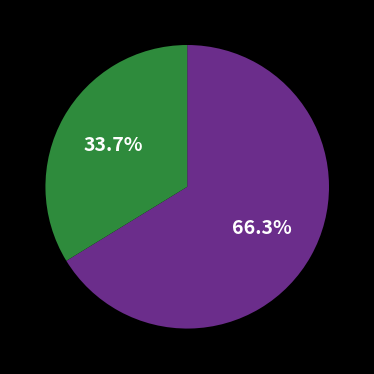

Does any single category account for the majority?

Yes